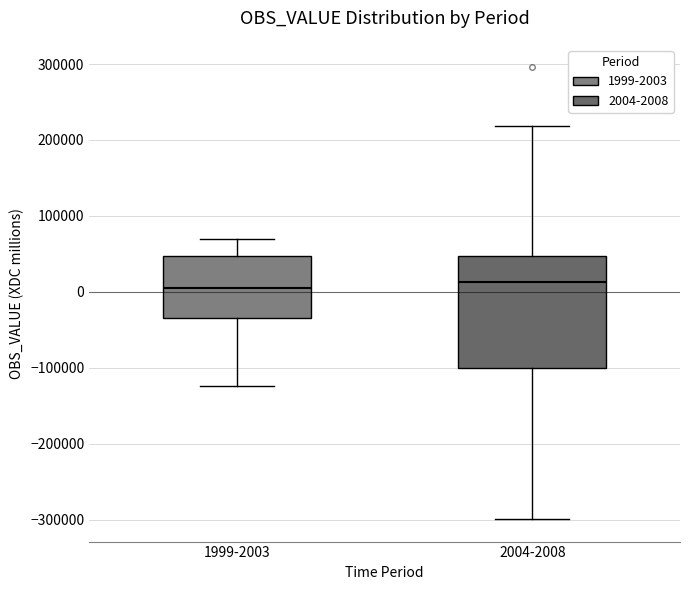

Reading left to right, read every box against the y-axis: the position of its median line, the range the box covers, and the ends of its whiskers. The values are not printed on the chart, so give them approximately, as read against the axis.

1999-2003: median 10000, box -40000 to 50000, whiskers -120000 to 70000
2004-2008: median 10000, box -100000 to 50000, whiskers -300000 to 220000